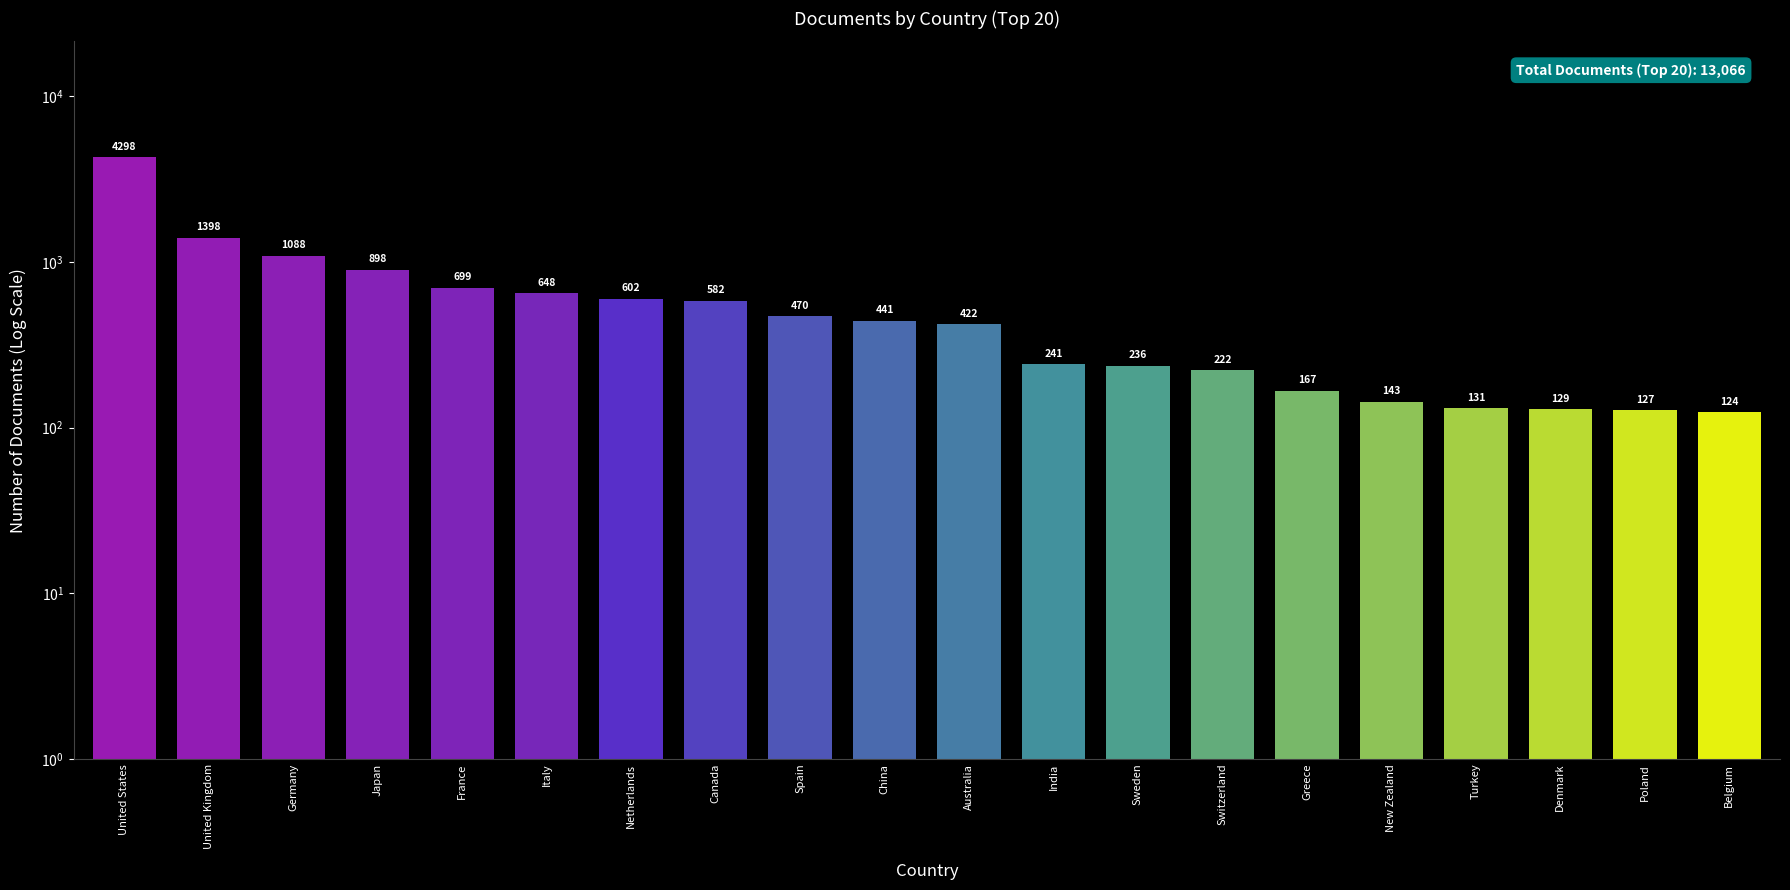

What position from the right is Greece?

6